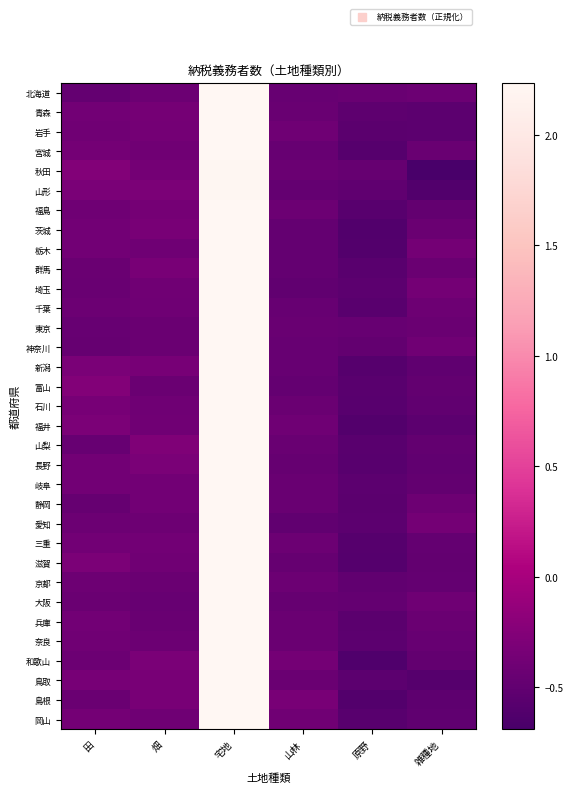

What is the greatest value displayed?

2.2